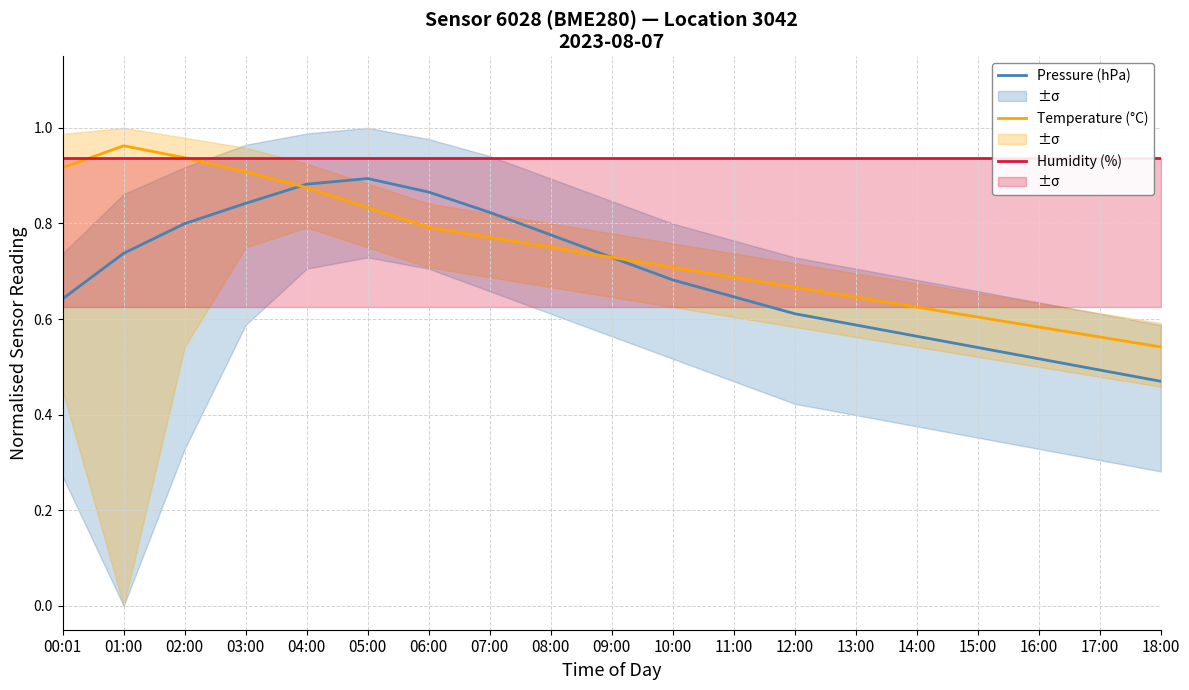

At which label does Temperature (°C) reach its minimum?

18:00